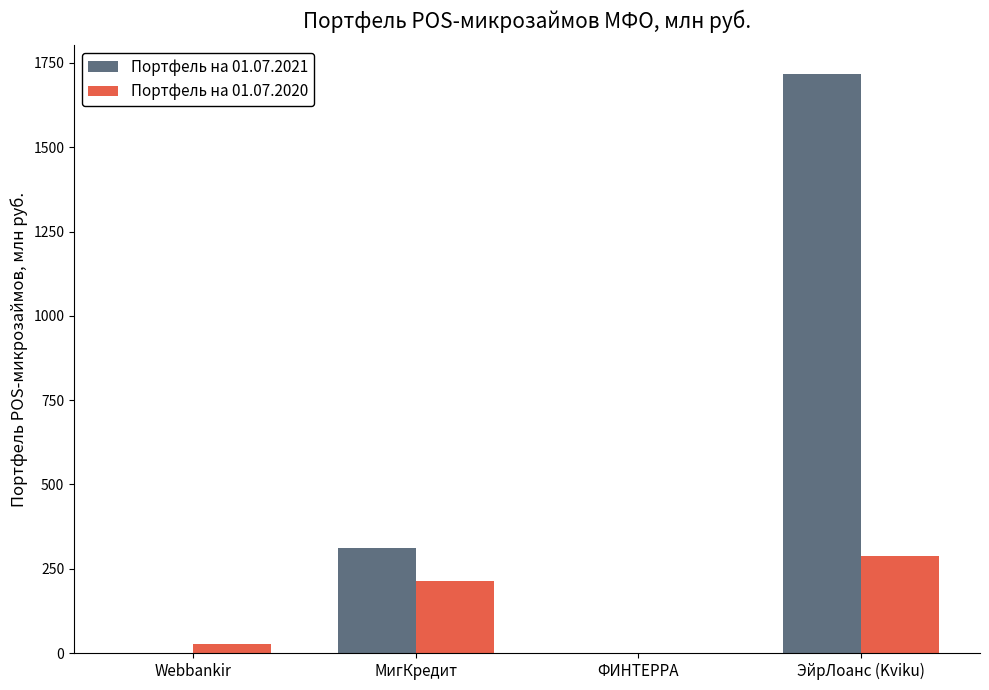

What is the sum of all Портфель на 01.07.2021 values?

2028.9